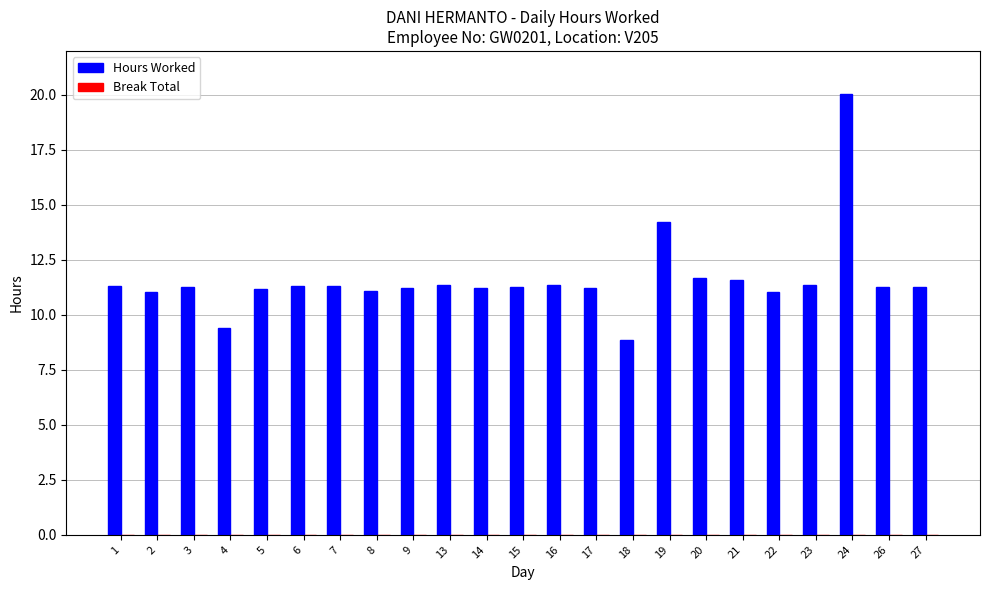

Approximately how many times larger is the value at 17 compared to 8?

1.0